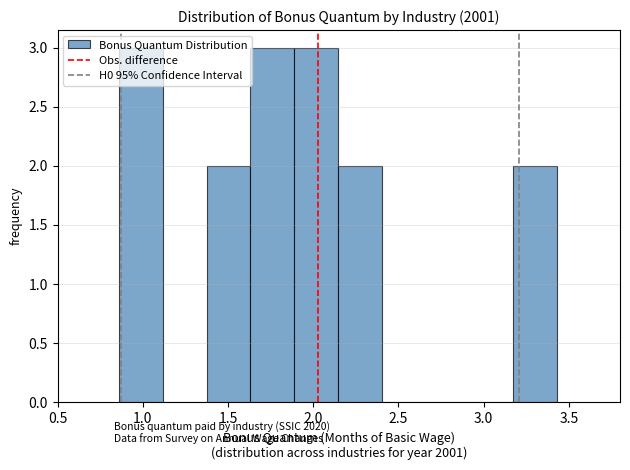

Reading left to right, transcribe this chart: for each bar, give the range it covers on the x-axis and its height. Neither the bar edges nor the heights are printed on the chart, so give them approximately, as read against the axes.

0.85 to 1.10: 3
1.10 to 1.35: 0
1.35 to 1.65: 2
1.65 to 1.90: 3
1.90 to 2.15: 3
2.15 to 2.40: 2
2.40 to 2.65: 0
2.65 to 2.90: 0
2.90 to 3.15: 0
3.15 to 3.45: 2